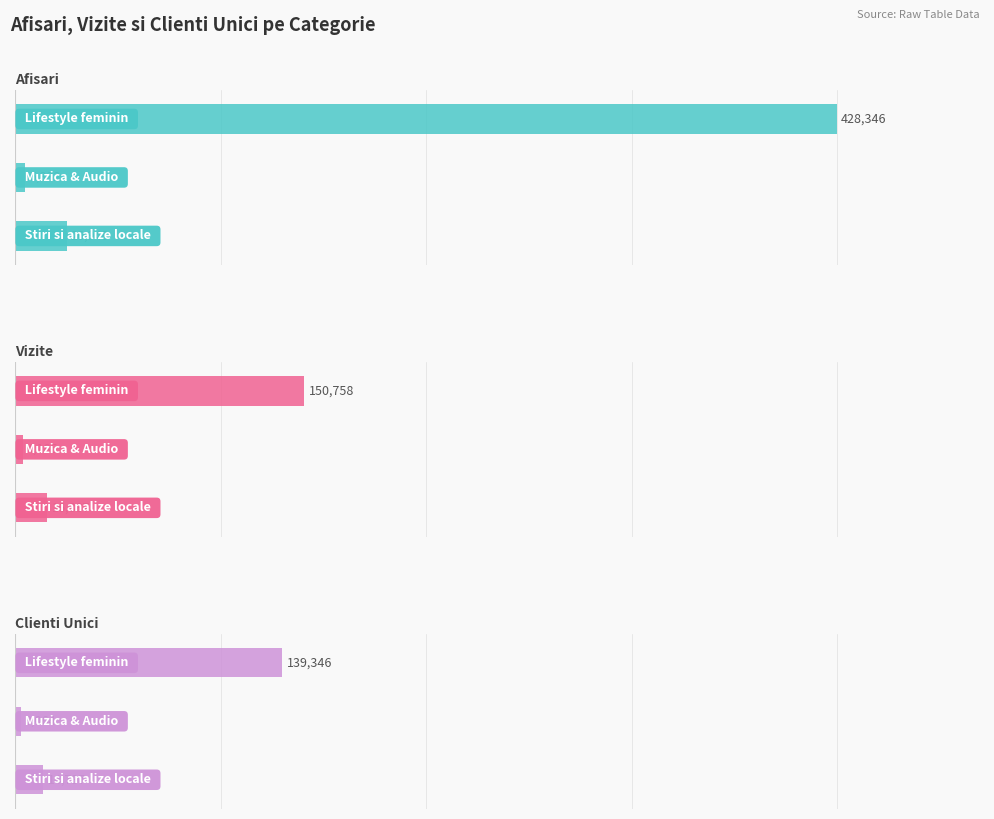

What are all the series names shown in the legend?

Afisari, Vizite, Clienti Unici